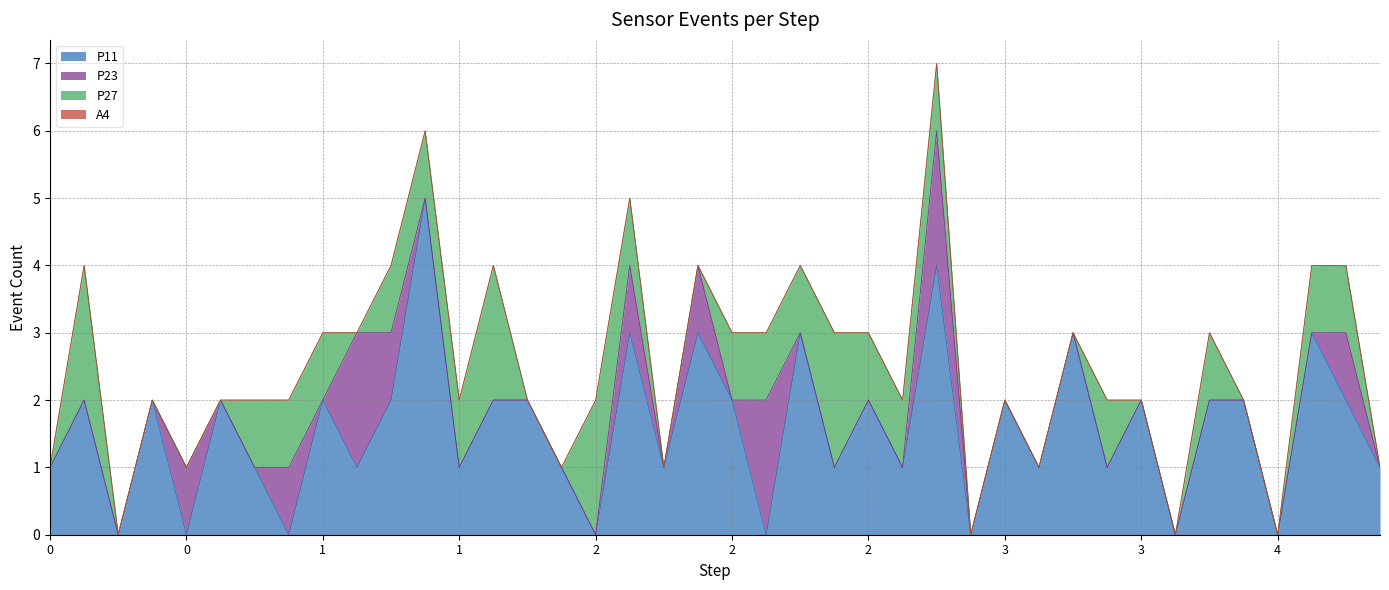

In P23, how many points are higher than both neighbors (excluding endpoints)?

8